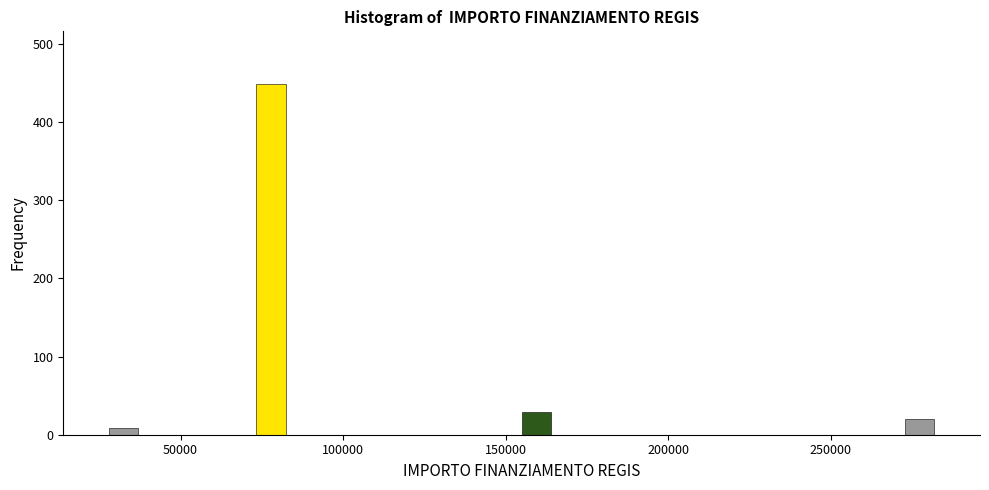

Around what value on the x-axis is the tallest bar? Give the approximate position of its centre, as read against the axis.

80000